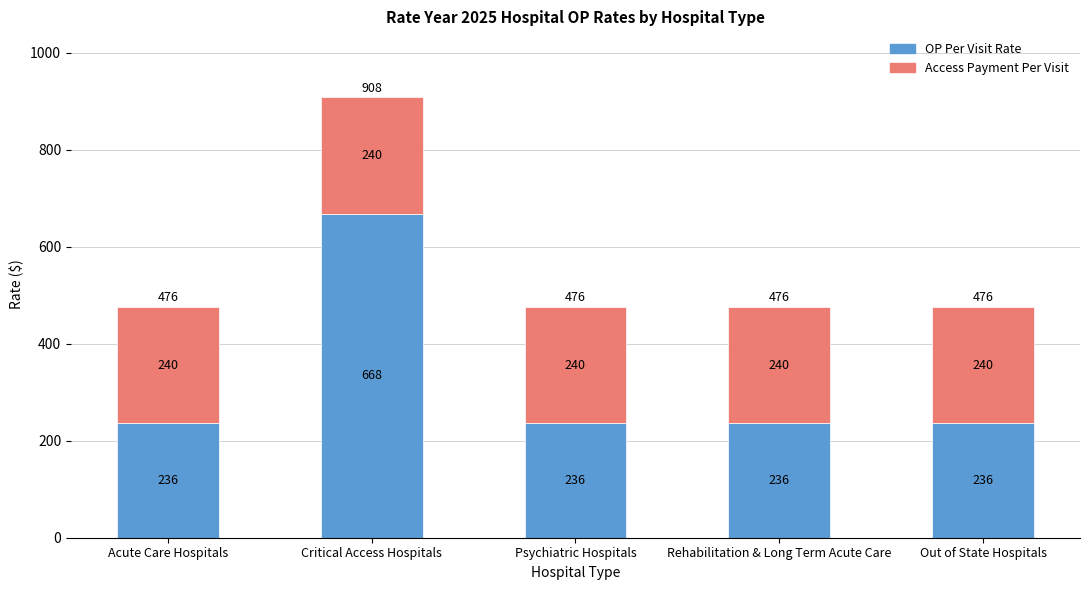

What is the maximum value for OP Per Visit Rate?

668